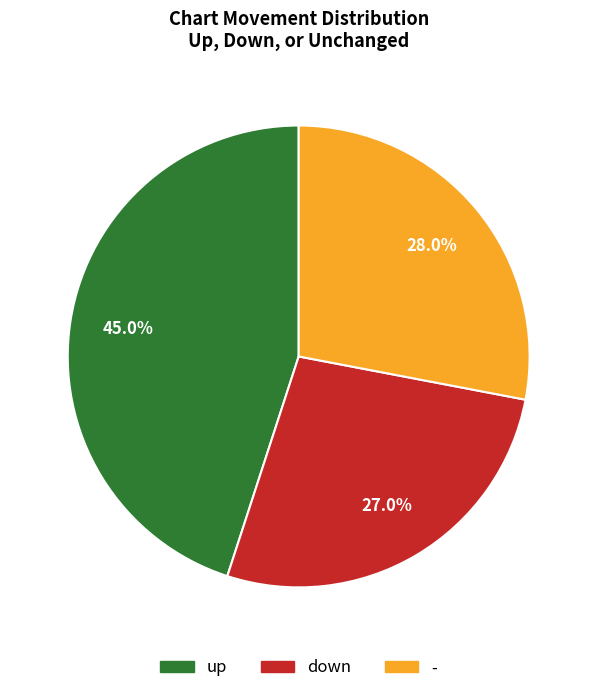

The - slice represents 28% of the pie. True or false?

True